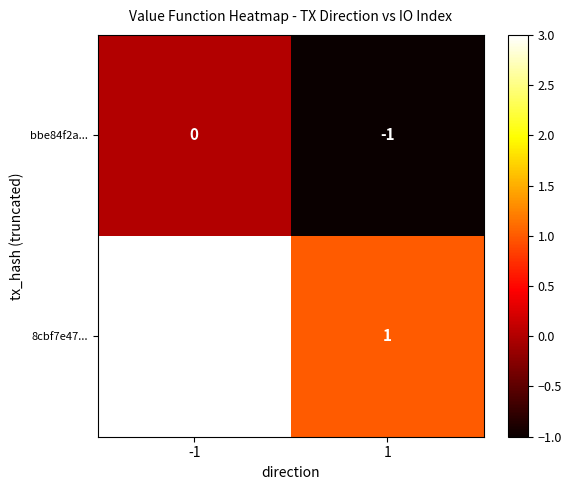

Reading right to left, list all the values displayed in this chart.

bbe84f2a...: -1	0
8cbf7e47...: 1	3